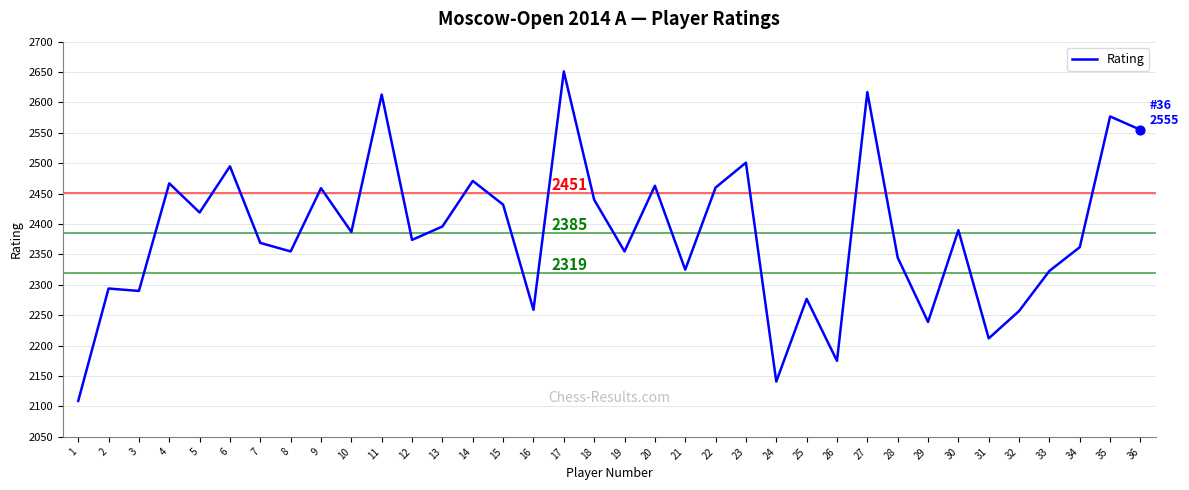

What is the change in value from 9 to 22?

+1